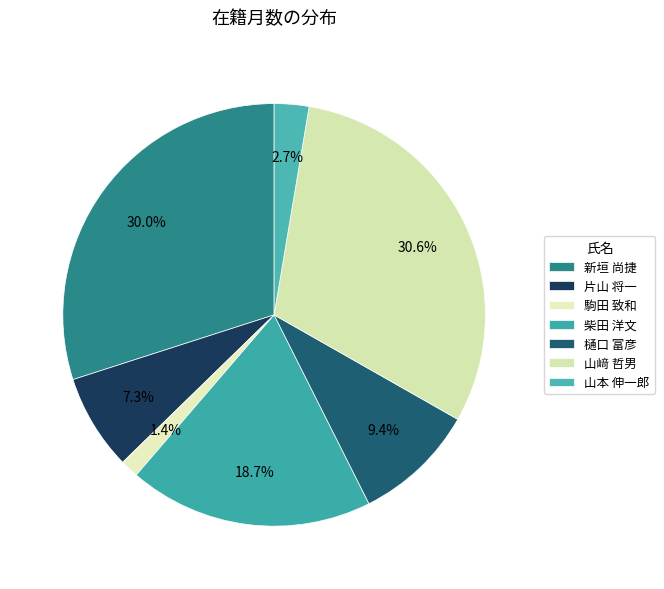

What is the change in value from 新垣 尚捷 to 山本 伸一郎?

-175